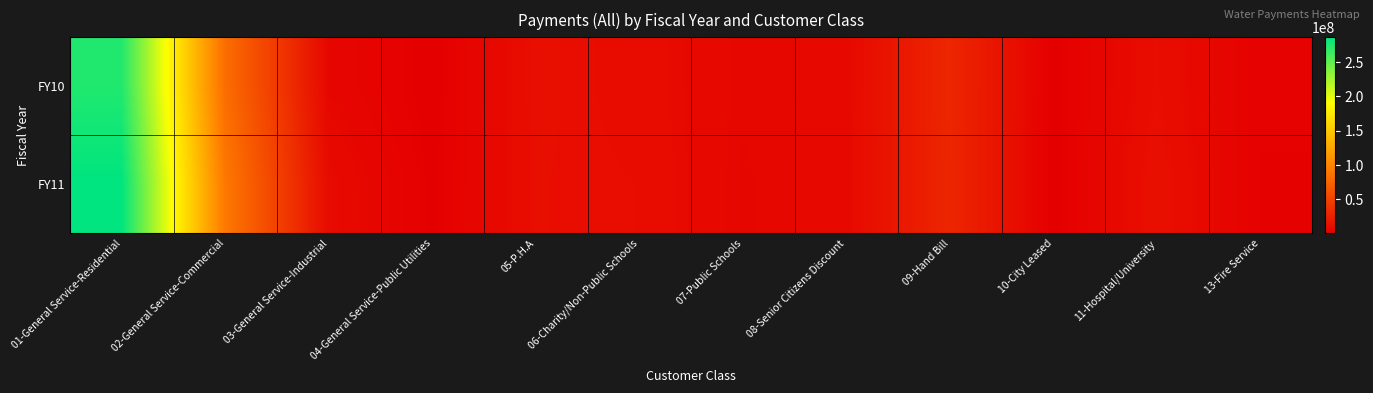

Which series has the largest total across all categories?

FY11